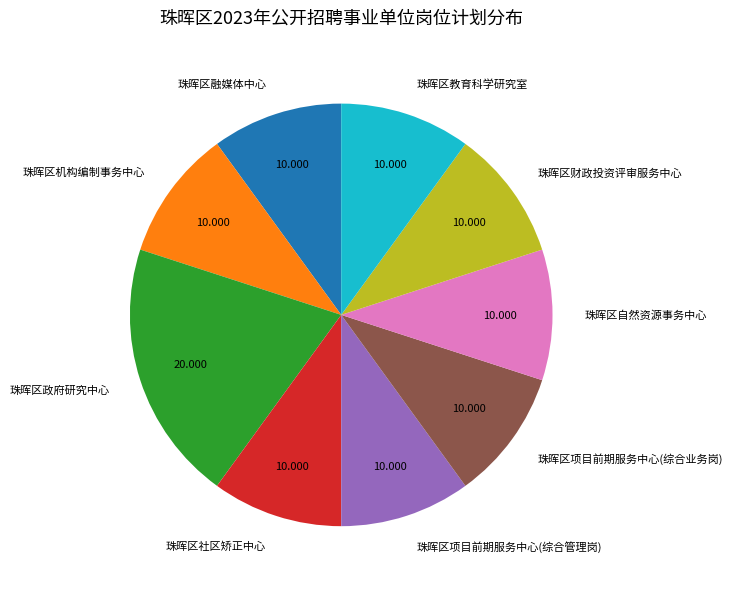

Is there a majority slice in this chart?

No